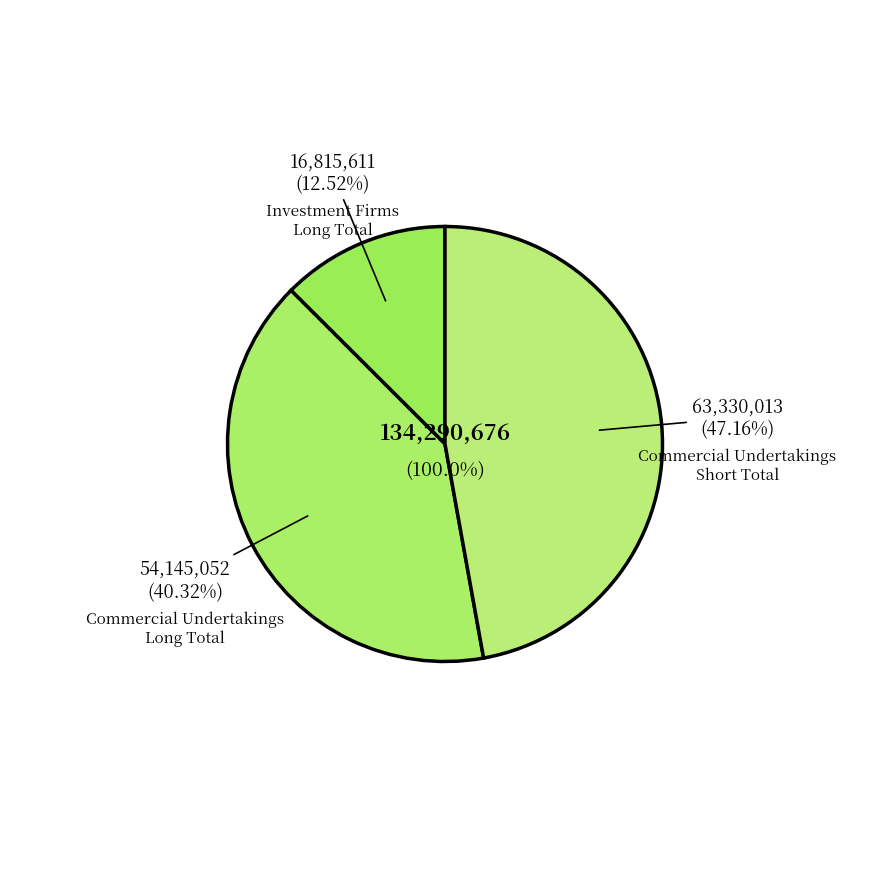

Is there any slice that represents more than half of the pie?

Yes